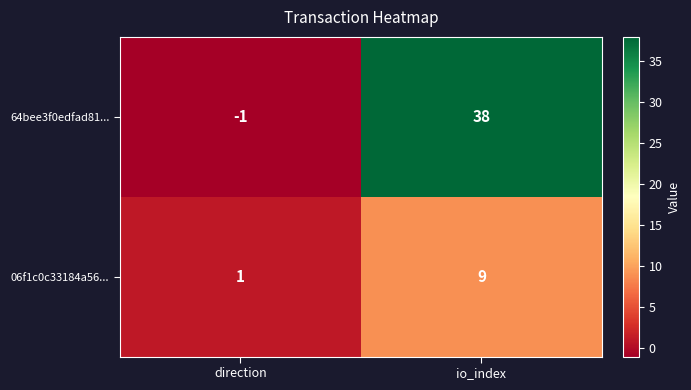

Rank the series by their average value, from lowest to highest.

06f1c0c33184a56..., 64bee3f0edfad81...